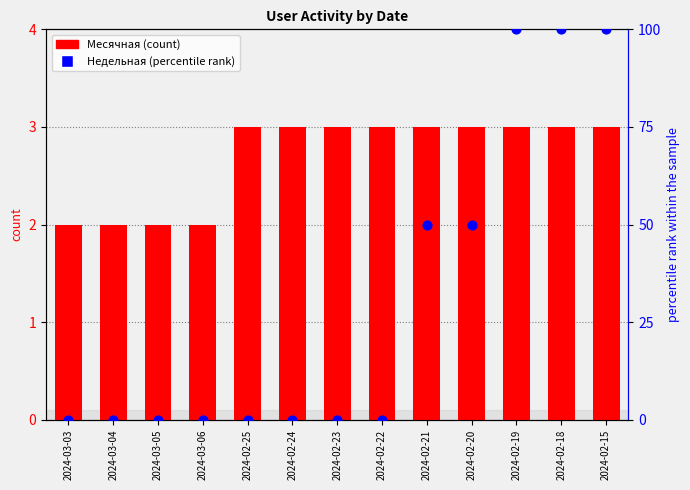

Which series has the largest total across all categories?

Недельная